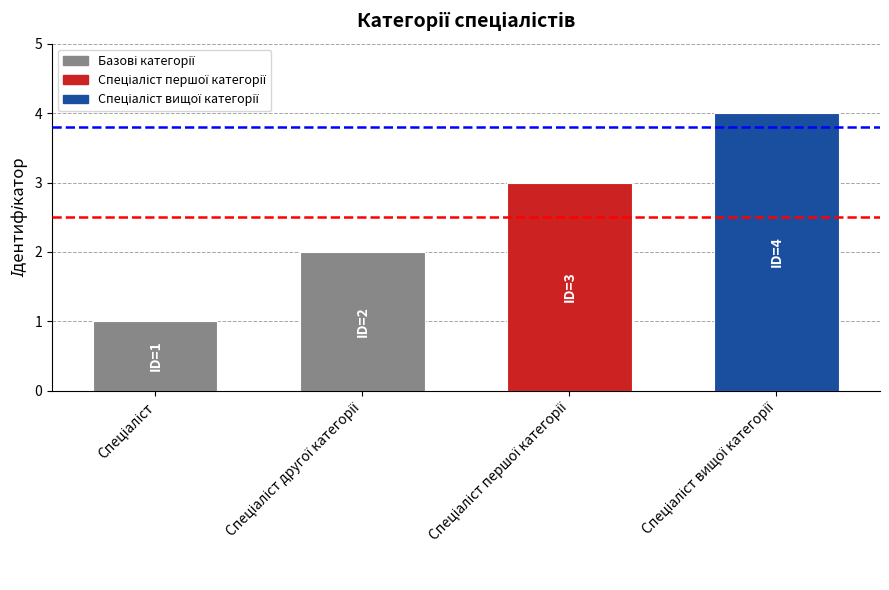

How many values are between 2 and 4?

3